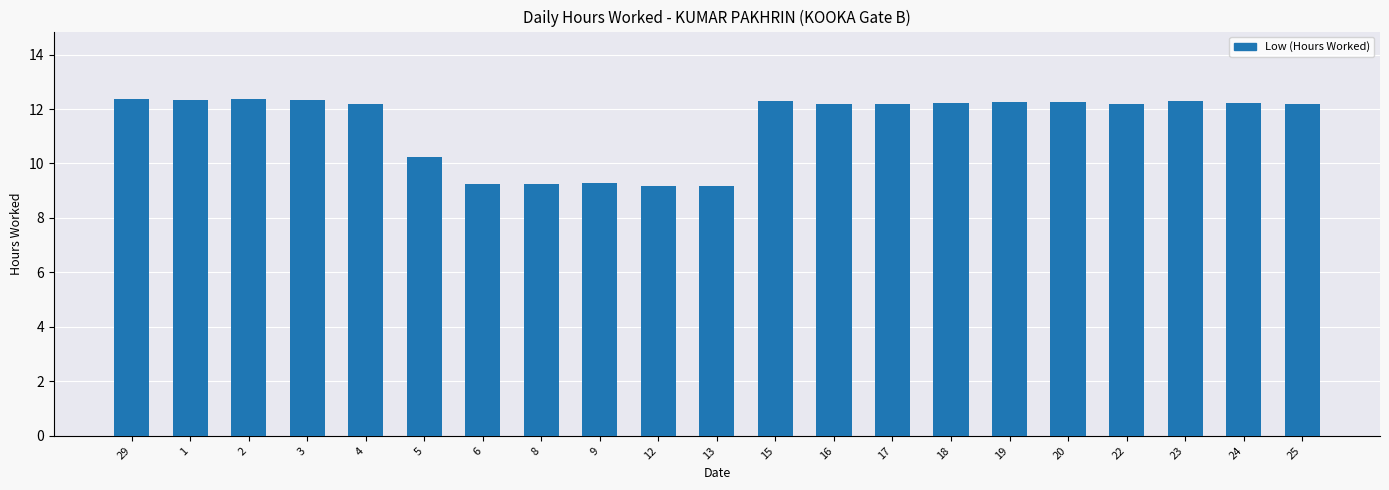

Is it true that the value at 4 is 12.2?

True